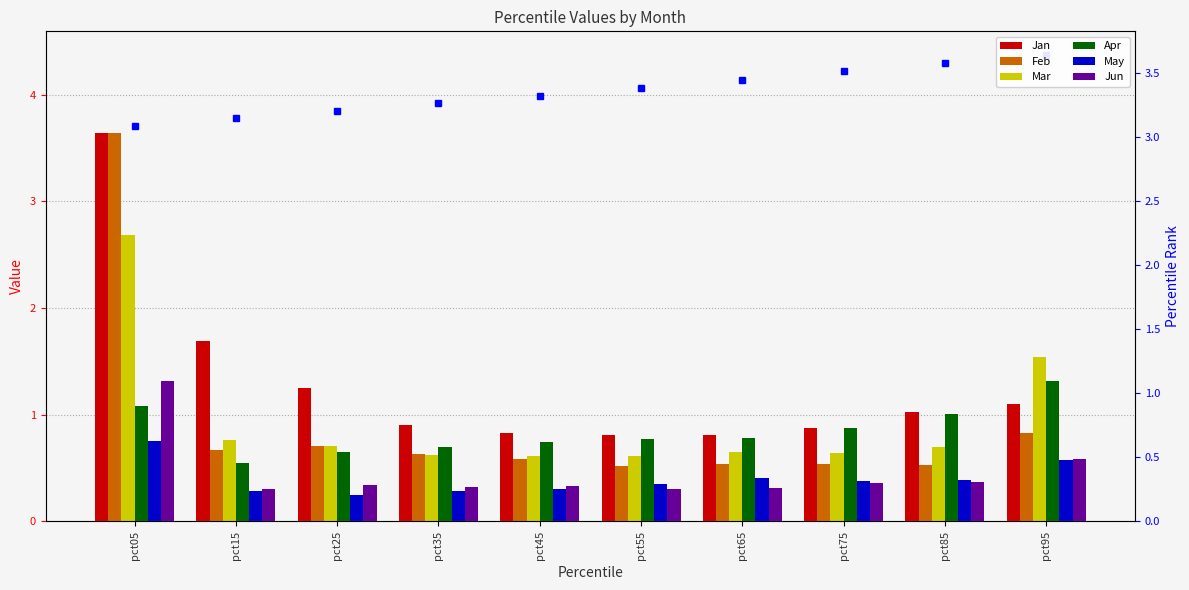

Reading left to right, list all the values displayed in this chart.

Jan: pct05=3.6	pct15=1.7	pct25=1.3	pct35=0.9	pct45=0.8	pct55=0.8	pct65=0.8	pct75=0.9	pct85=1.0	pct95=1.1
Feb: pct05=3.6	pct15=0.7	pct25=0.7	pct35=0.6	pct45=0.6	pct55=0.5	pct65=0.5	pct75=0.5	pct85=0.5	pct95=0.8
Mar: pct05=2.7	pct15=0.8	pct25=0.7	pct35=0.6	pct45=0.6	pct55=0.6	pct65=0.6	pct75=0.6	pct85=0.7	pct95=1.5
Apr: pct05=1.1	pct15=0.5	pct25=0.7	pct35=0.7	pct45=0.7	pct55=0.8	pct65=0.8	pct75=0.9	pct85=1.0	pct95=1.3
May: pct05=0.8	pct15=0.3	pct25=0.3	pct35=0.3	pct45=0.3	pct55=0.4	pct65=0.4	pct75=0.4	pct85=0.4	pct95=0.6
Jun: pct05=1.3	pct15=0.3	pct25=0.3	pct35=0.3	pct45=0.3	pct55=0.3	pct65=0.3	pct75=0.4	pct85=0.4	pct95=0.6